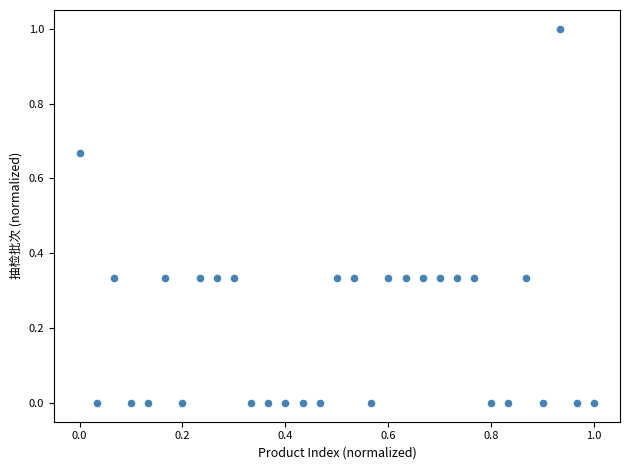

What is the range of Y values (max minus min)?

1.0